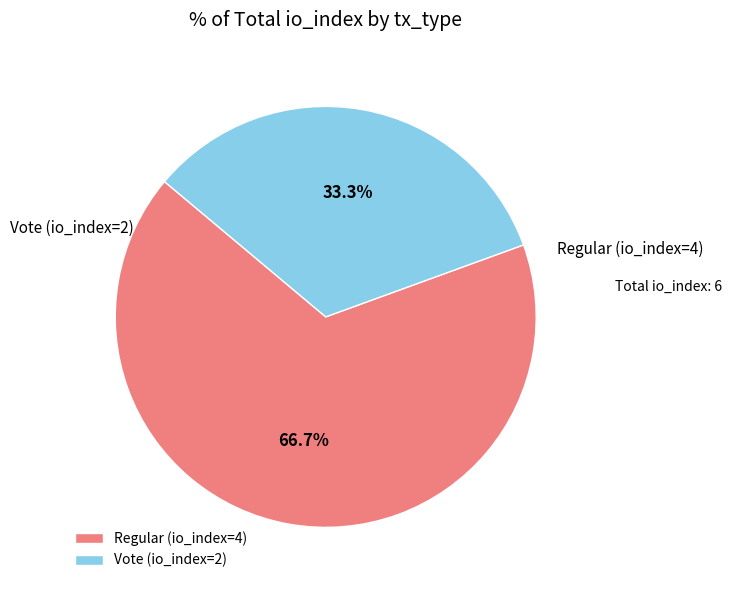

To the nearest percent, what is the average slice percentage?

50%